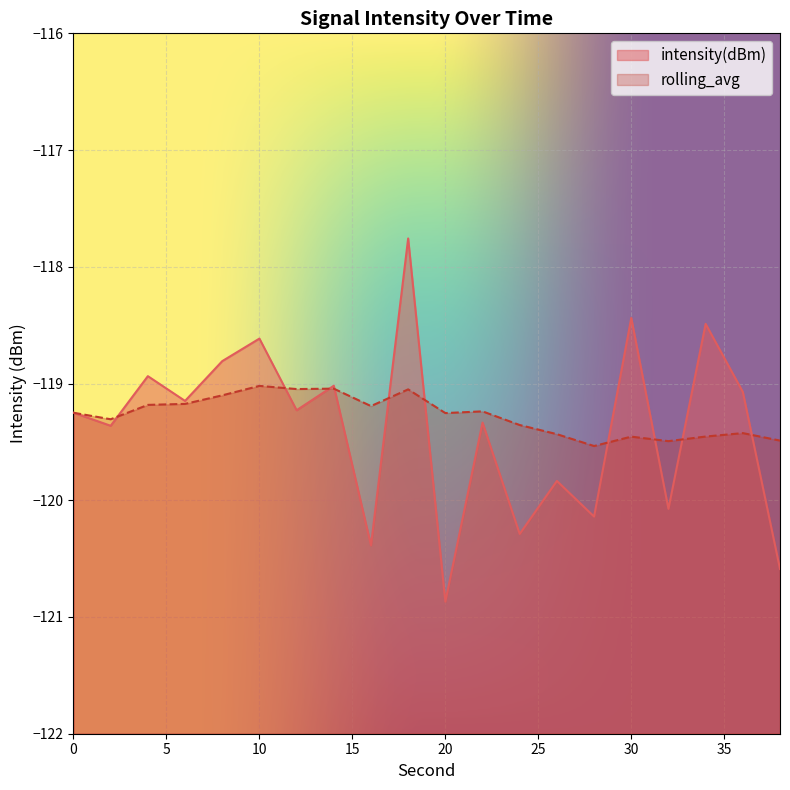

At which category is the sum across all series the highest?

18